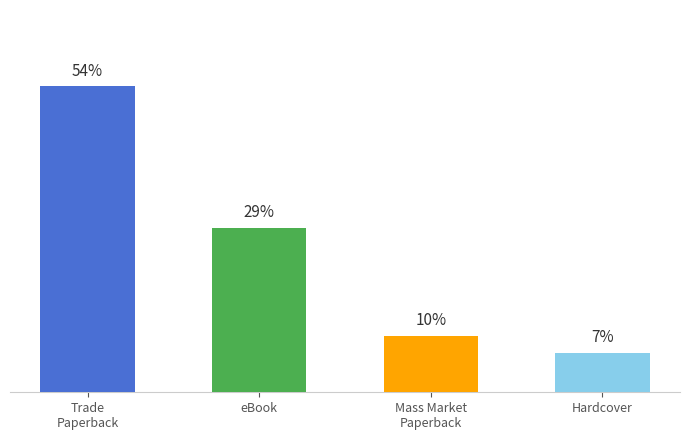

Where is the data nearest to the value 30?

eBook